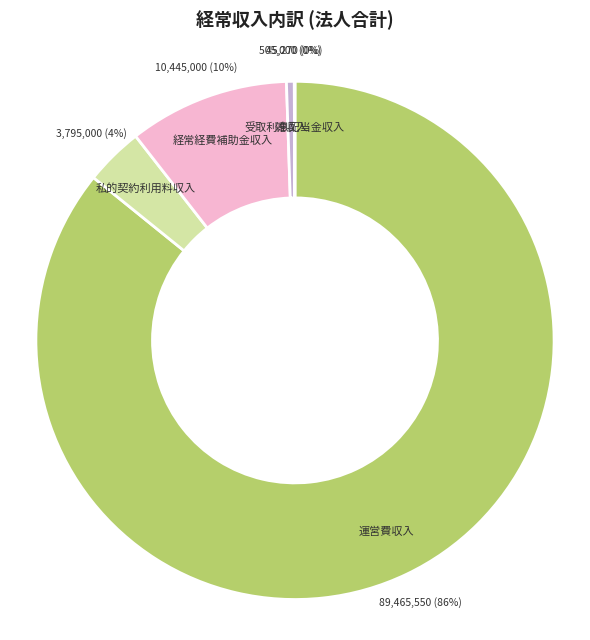

To the nearest percent, what is the difference between the largest and smallest slice percentages?

86%